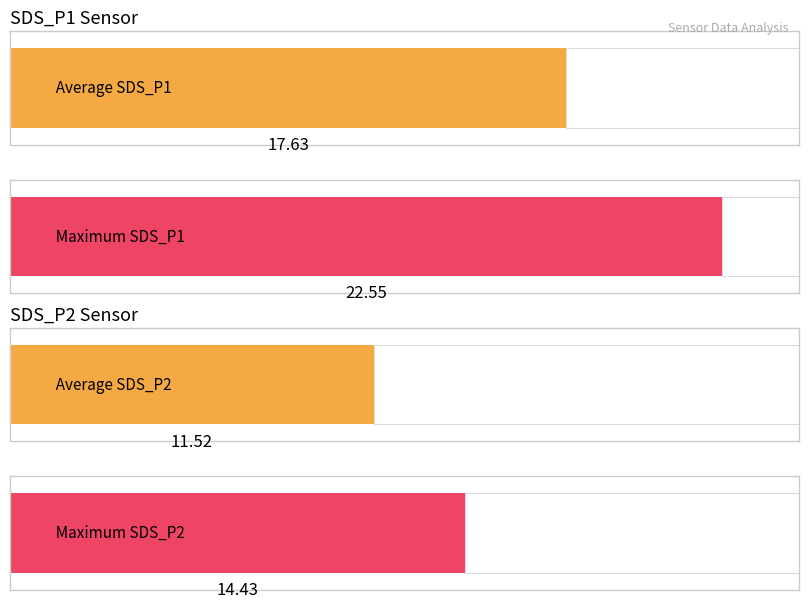

Is the value of SDS_P1 at 00:09 greater than the value of SDS_P2 at 00:37?

Yes